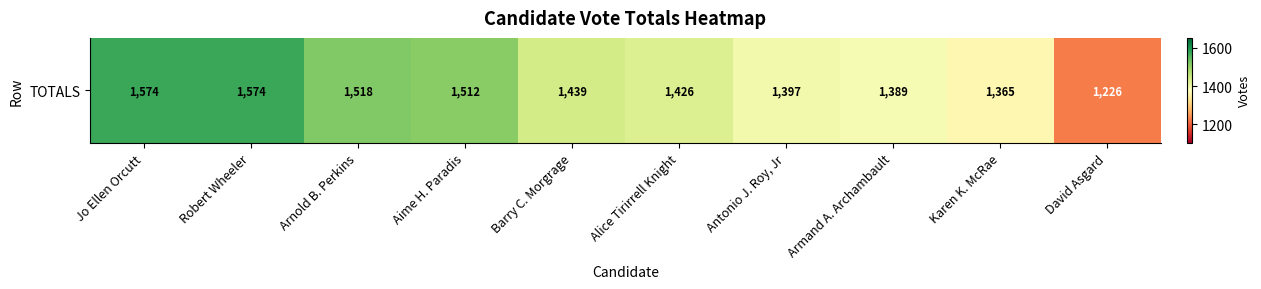

Rank the categories by value from highest to lowest.

Jo Ellen Orcutt, Robert Wheeler, Arnold B. Perkins, Aime H. Paradis, Barry C. Morgrage, Alice Tirirrell Knight, Antonio J. Roy, Jr, Armand A. Archambault, Karen K. McRae, David Asgard